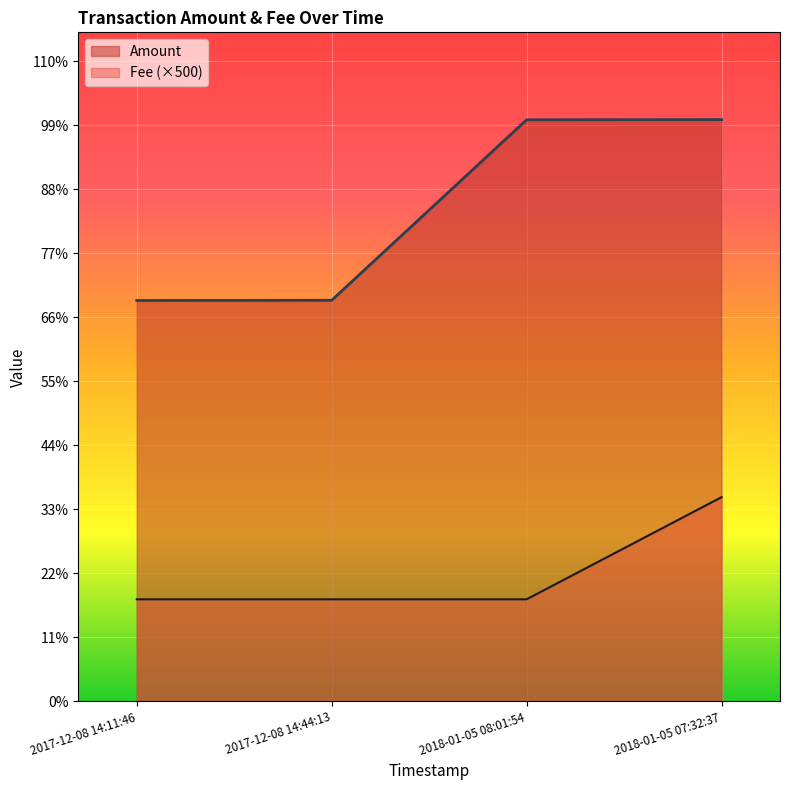

Rank the series by their average value, from highest to lowest.

Amount, Fee (×500)